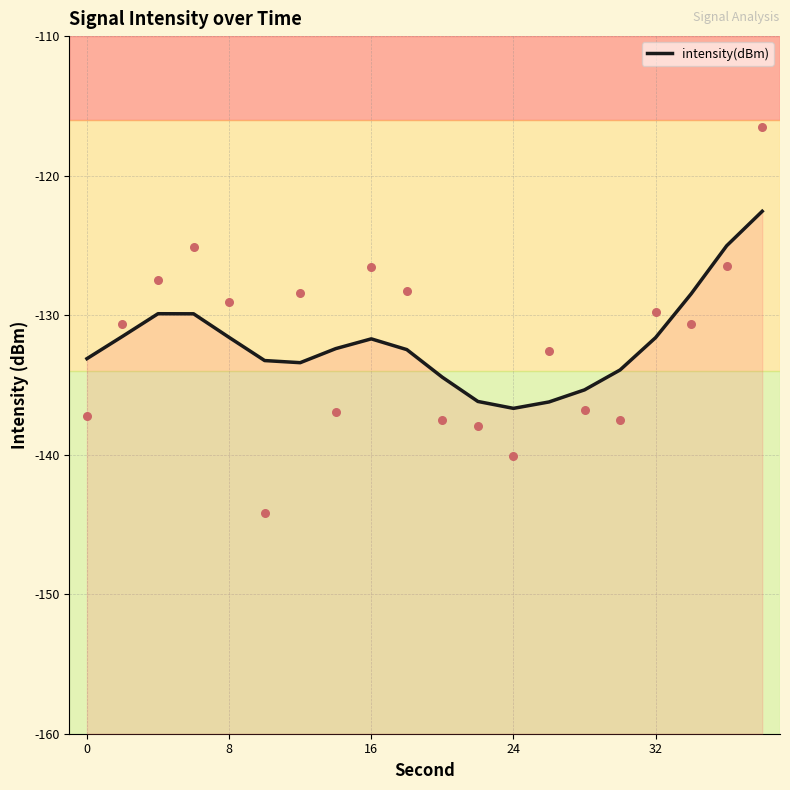

What is the change in value from 7 to 18?

+7.4